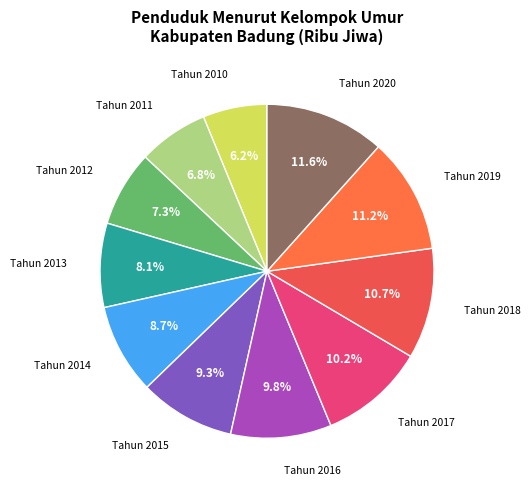

Is there a majority slice in this chart?

No